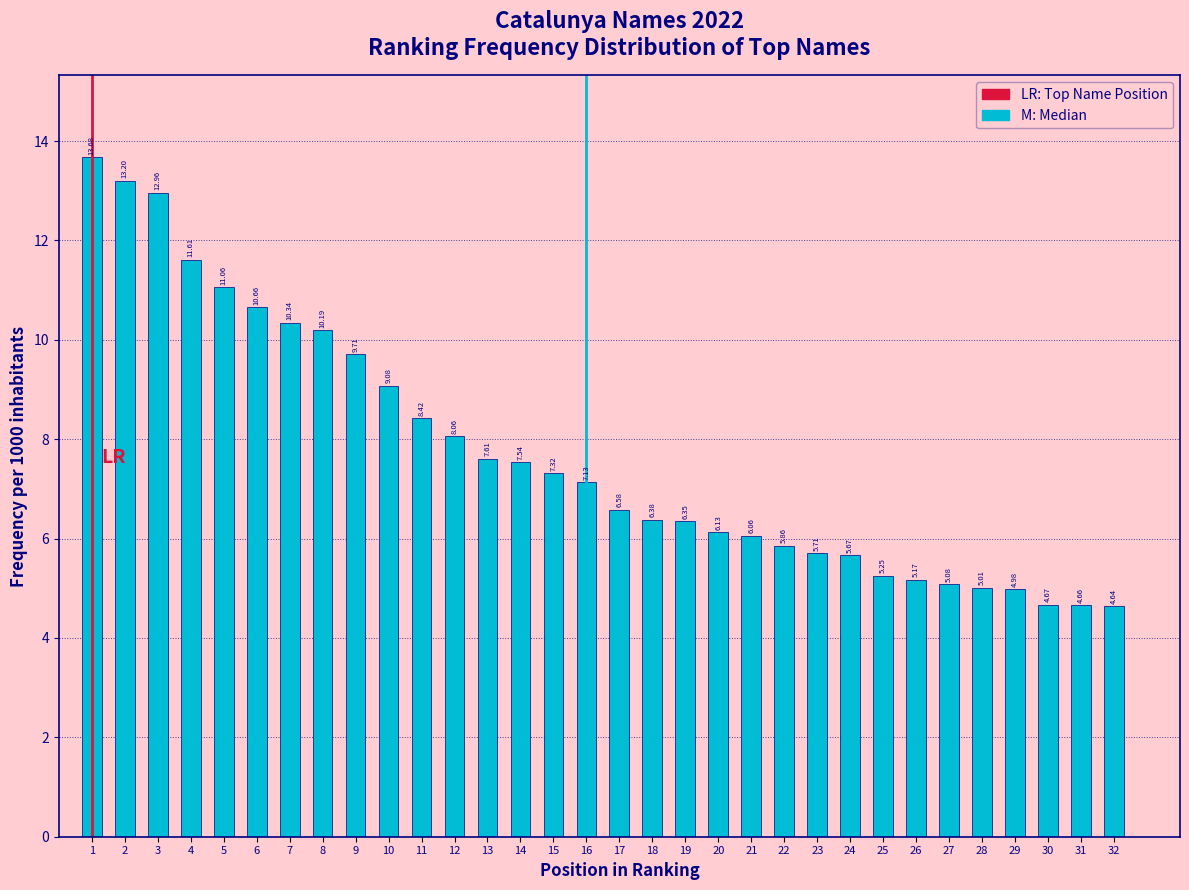

What is the difference between the maximum and minimum values?

9.0